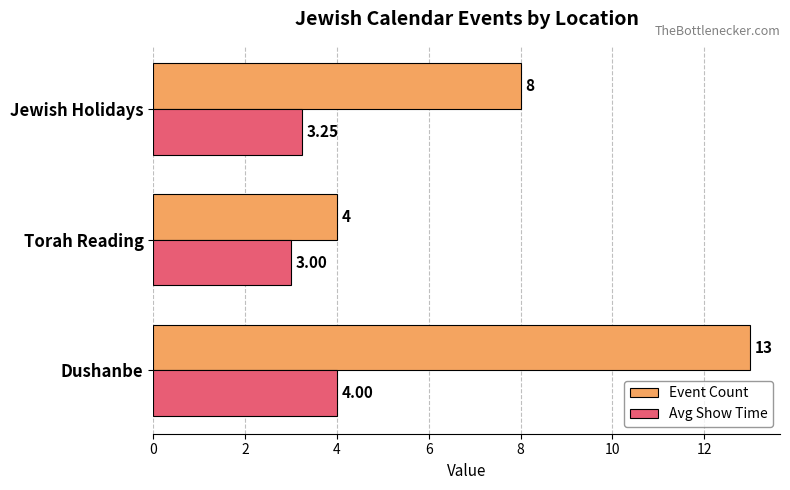

What is the sum of the Event Count values at Dushanbe and Torah Reading?

17.0